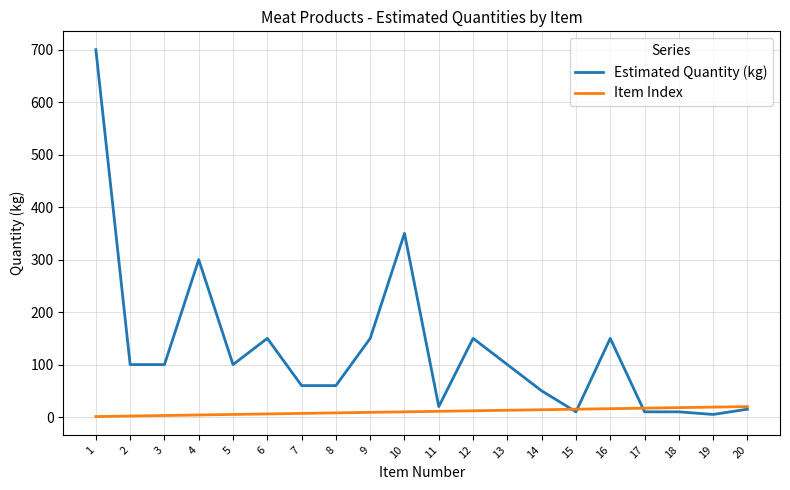

What is the maximum value shown in the chart?

700